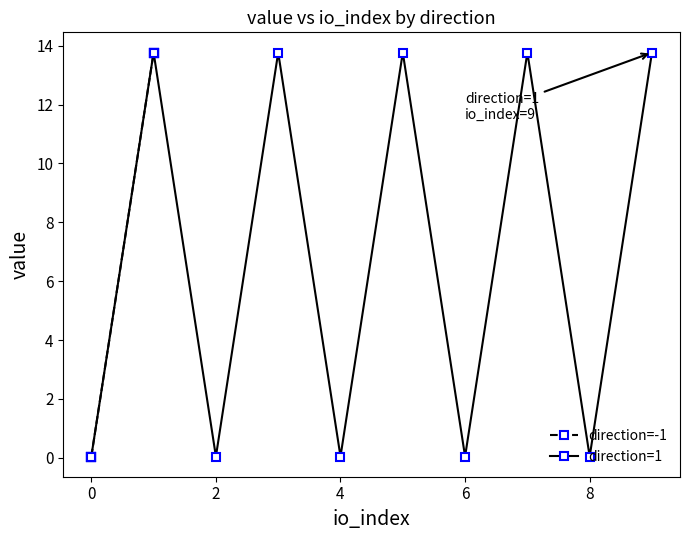

Which series has the widest spread of values?

direction=-1